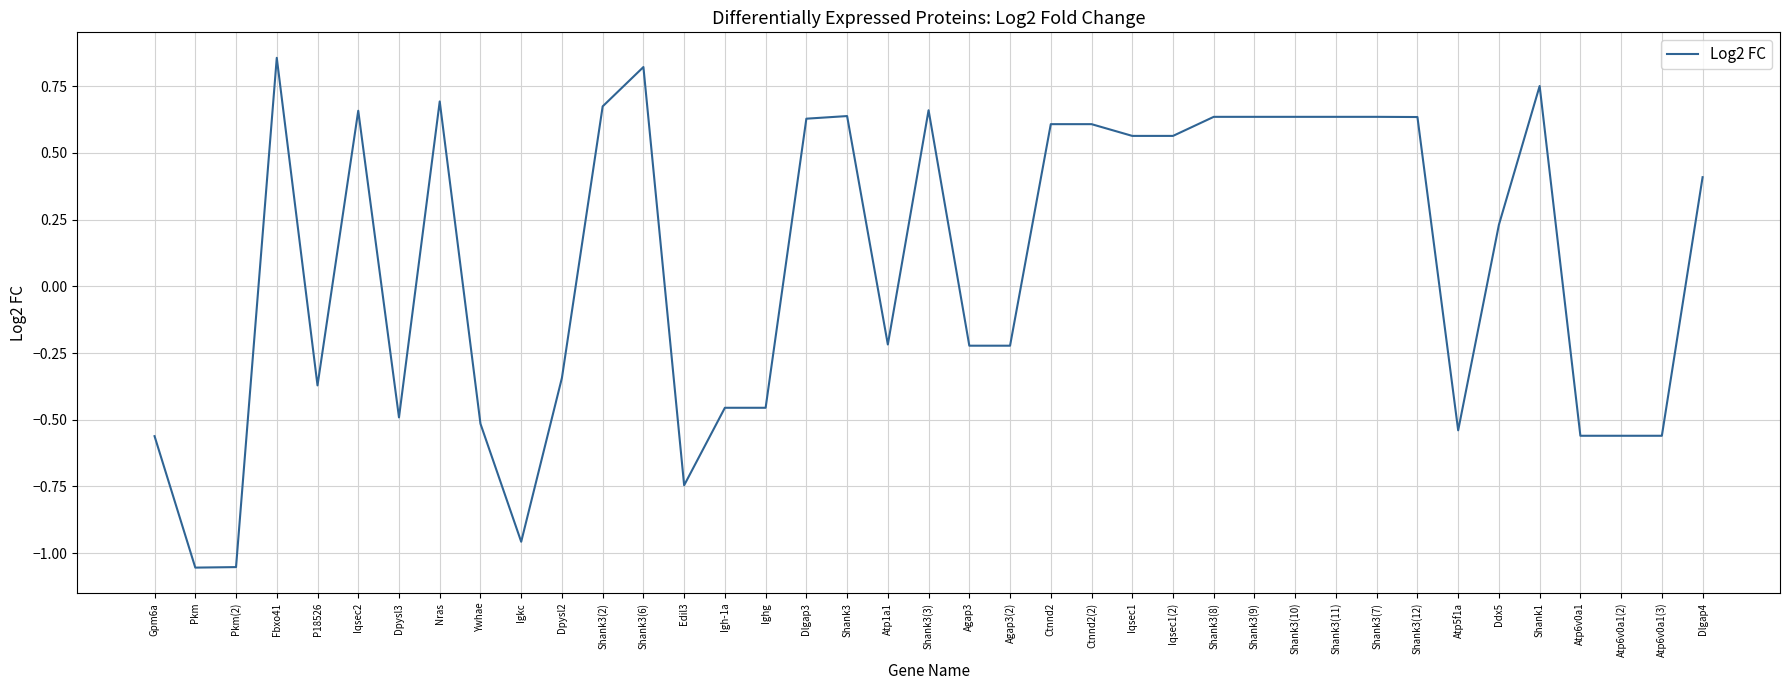

What is the change in value from Ighg to Shank3(12)?

+1.1